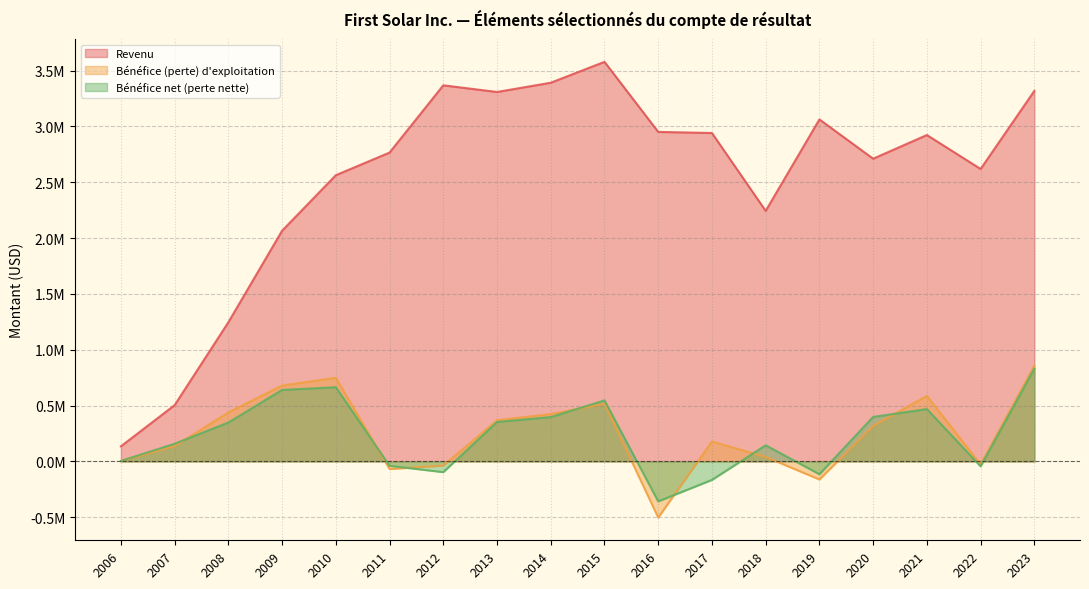

How many lines are shown in the chart?

3